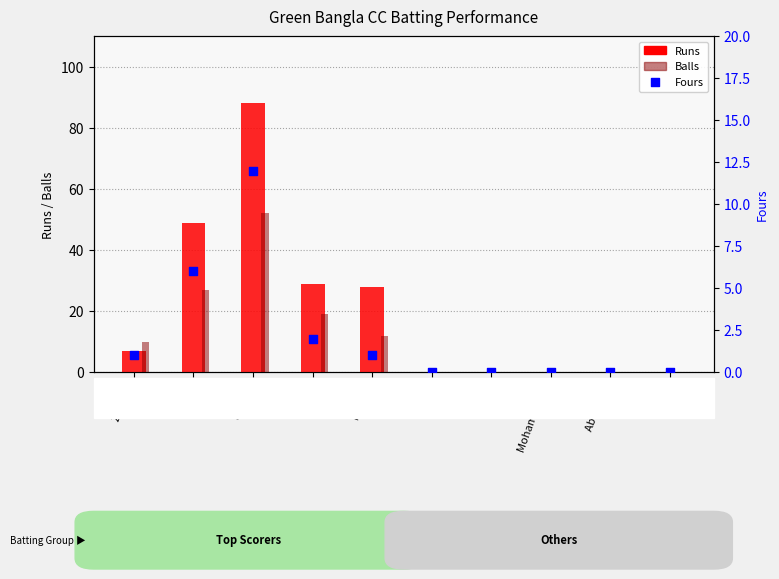

What are all the series names shown in the legend?

Runs, Balls, Fours